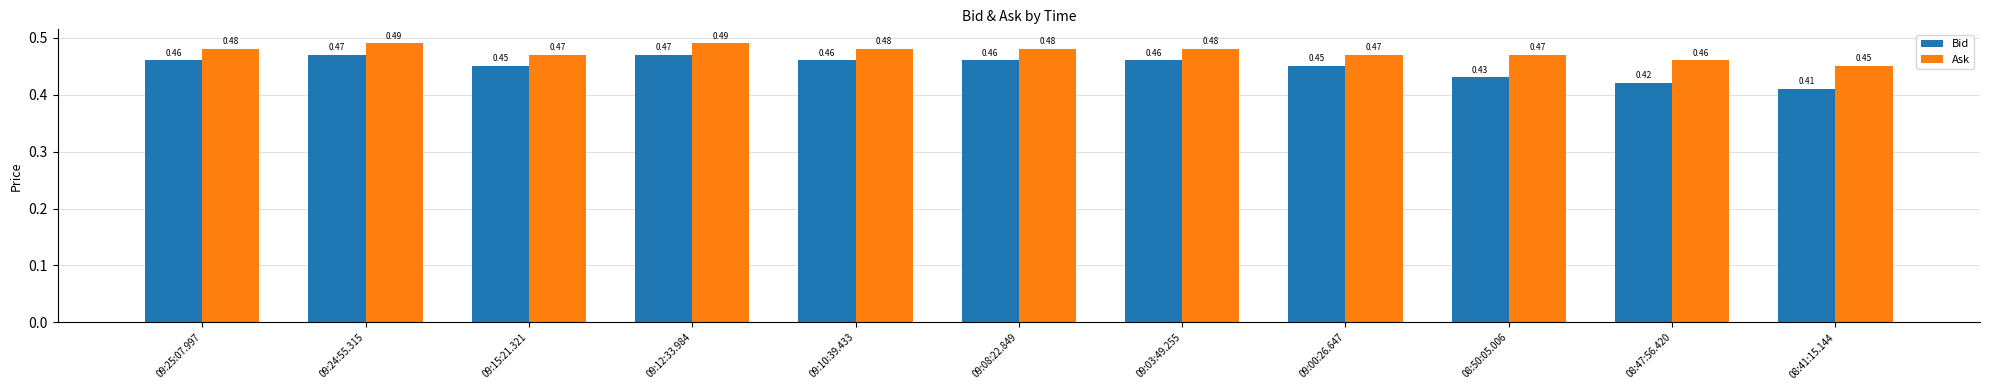

Which series has the widest spread of values?

Bid